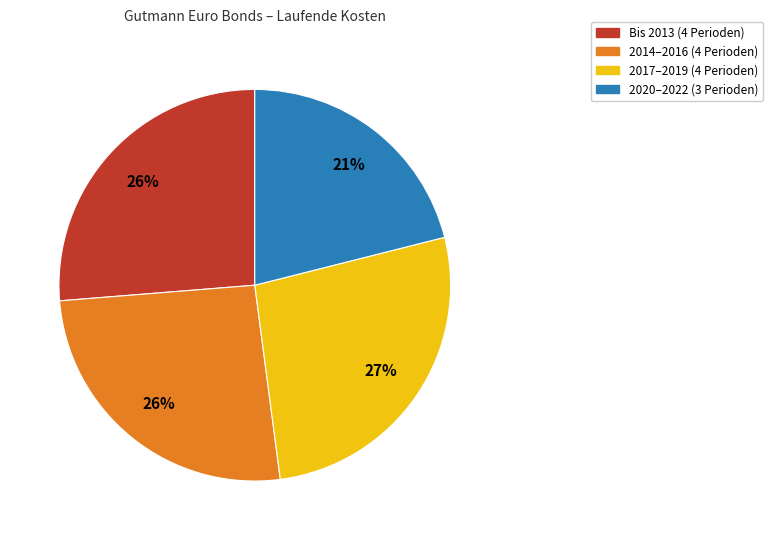

How many segments does this pie chart have?

4